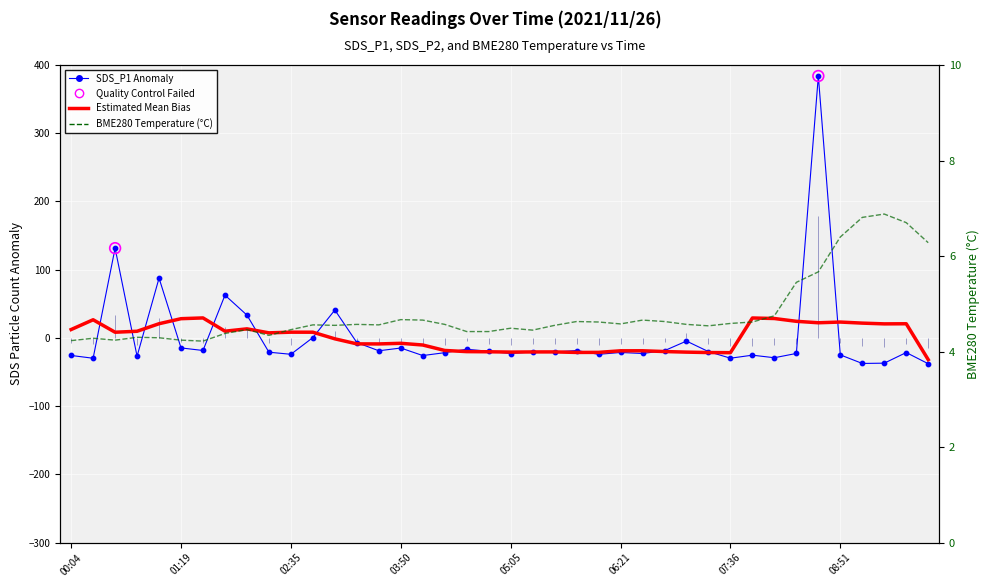

Which series reaches the minimum Y coordinate?

SDS_P1